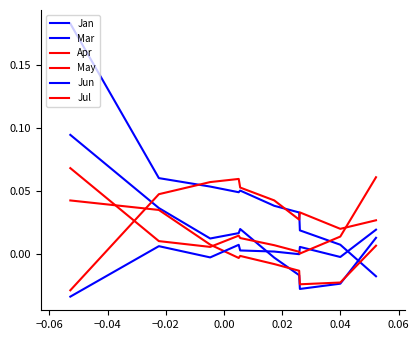

How many negative values does the Jul series have?

1